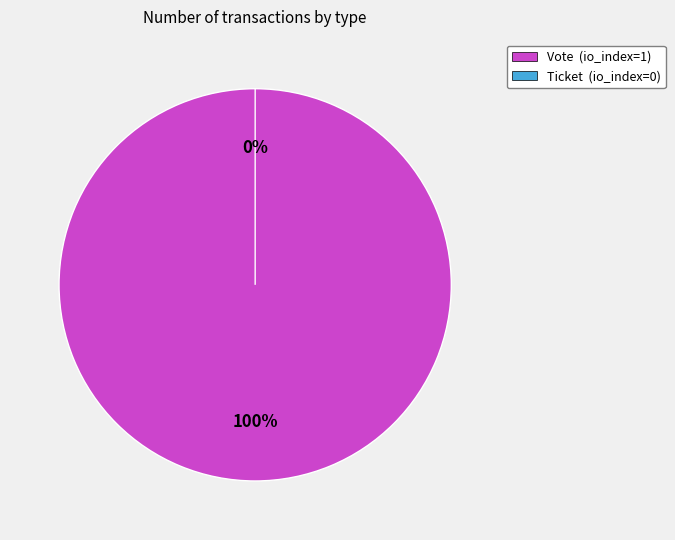

Is it true that Vote is 93% of the pie?

False